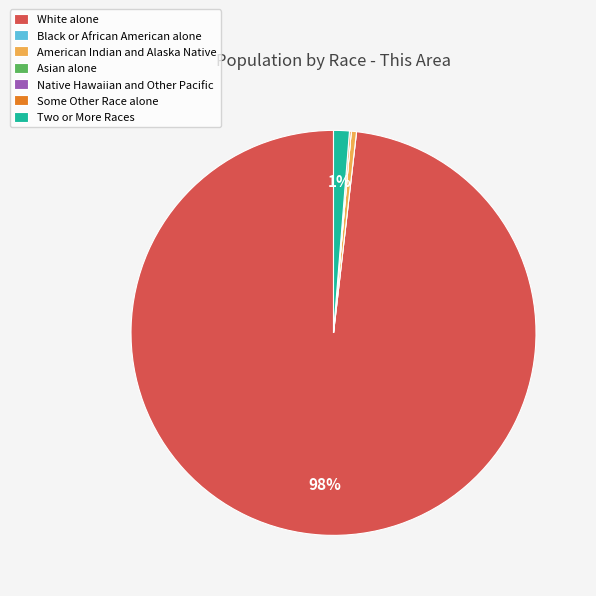

True or false: American Indian and Alaska Native accounts for 0% of the total.

True